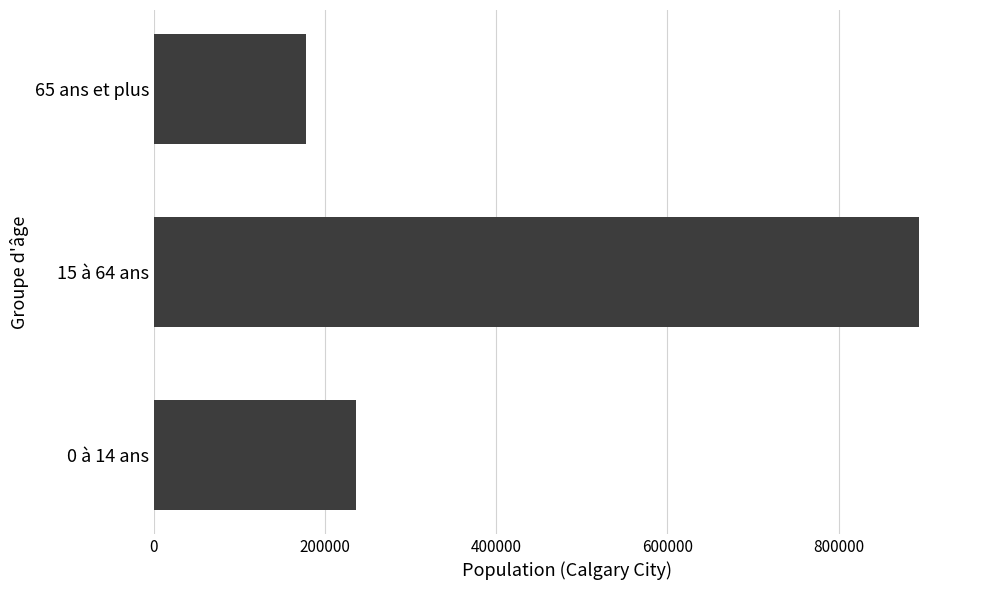

At which label is the value closest to 535465?

0 à 14 ans